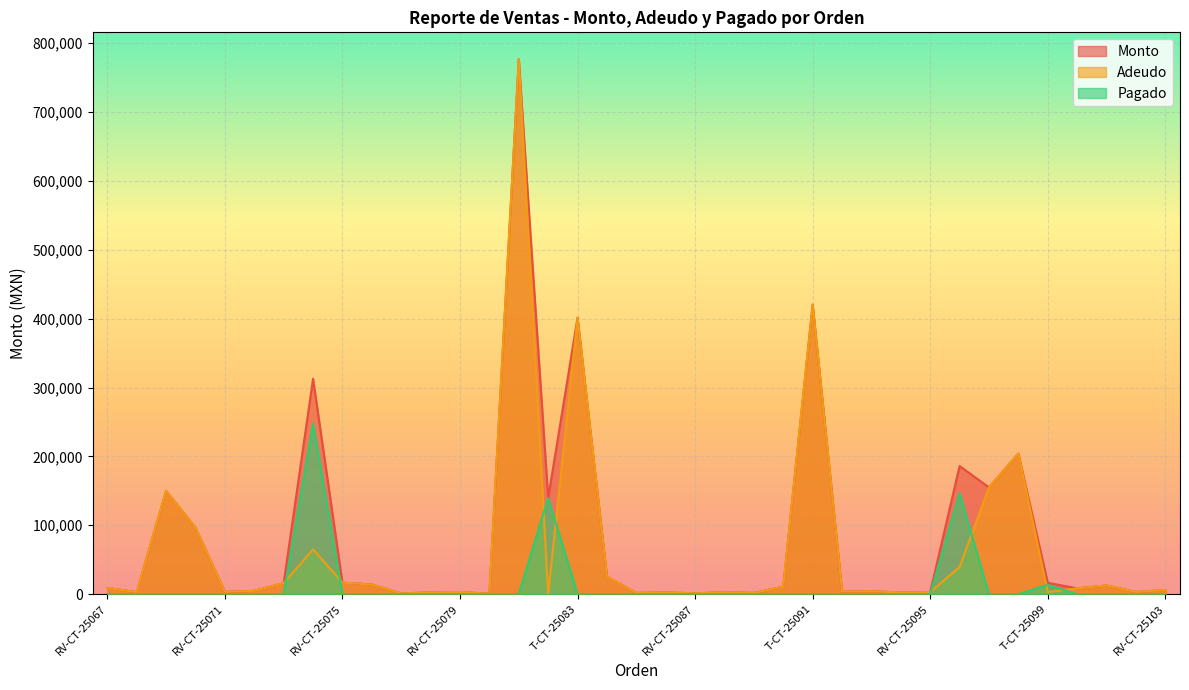

True or false: Monto and Pagado intersect in this chart.

False